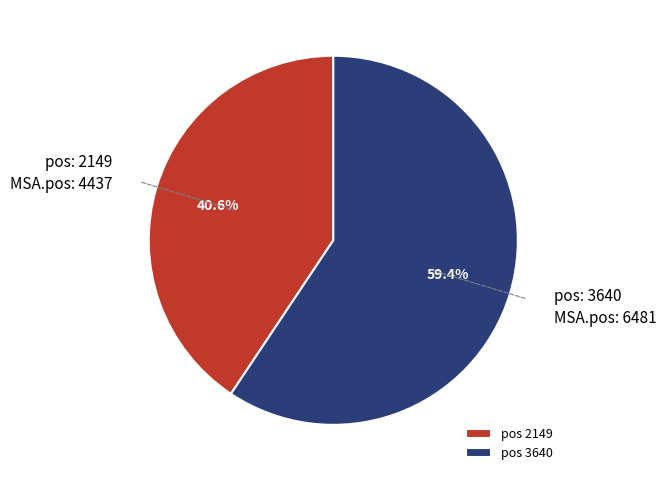

Count the number of slices in the pie.

2